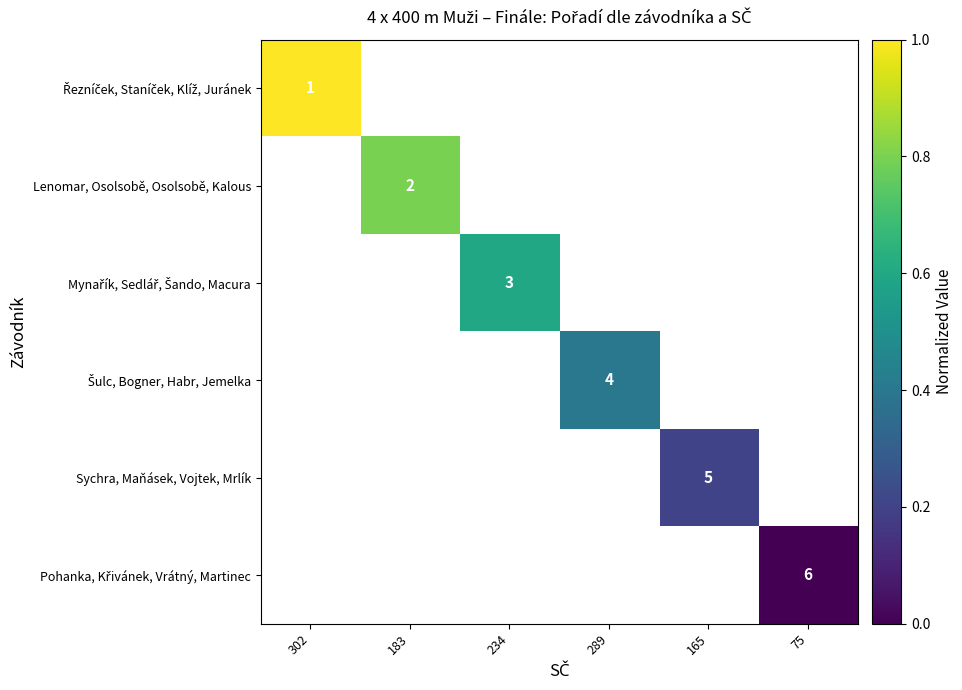

Which series has the widest spread of values?

Řezníček, Staníček, Klíž, Juránek